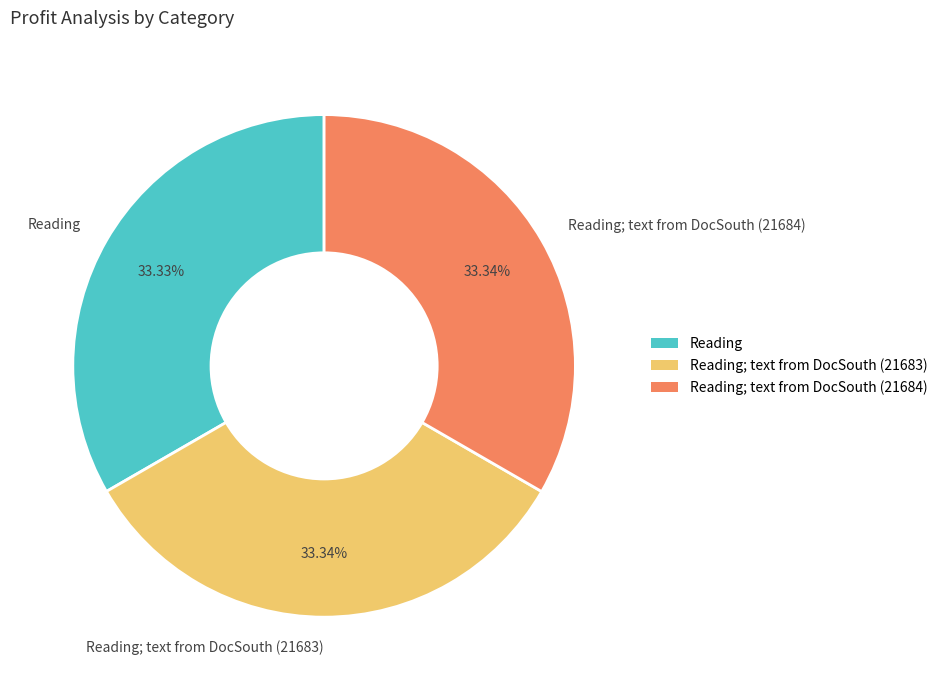

What is the ratio of the value at Reading to the value at Reading; text from DocSouth (21684)?

1.0